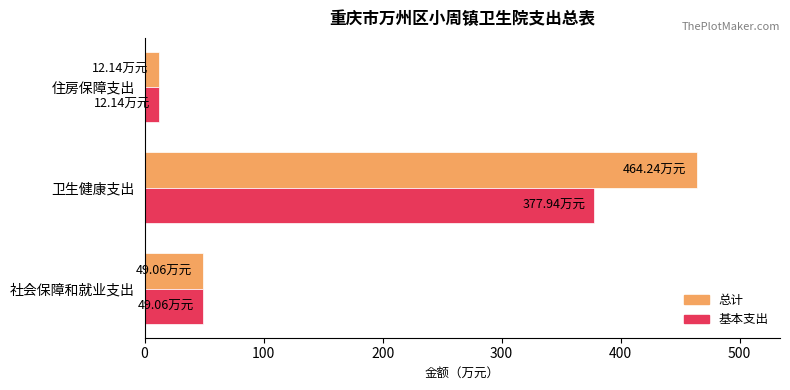

How many distinct data groups are displayed?

2